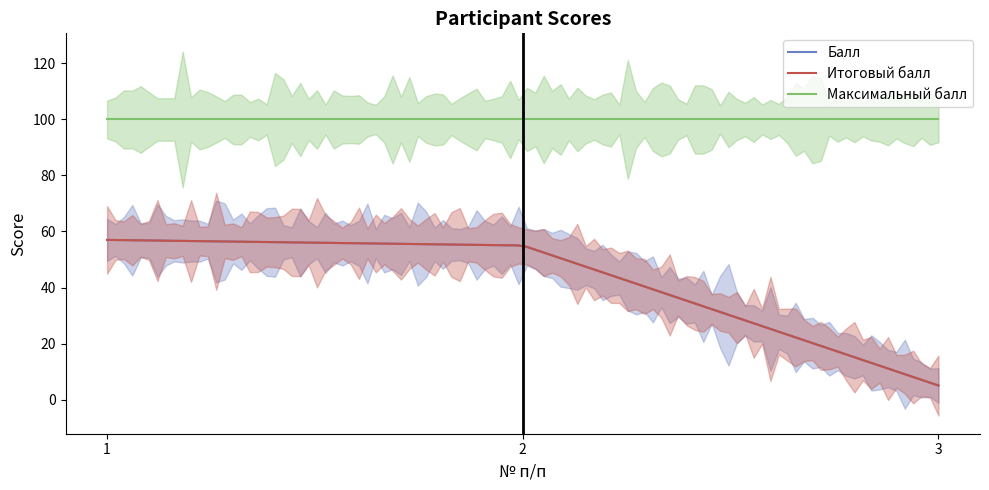

The Итоговый балл series shows 19 at 1. True or false?

False